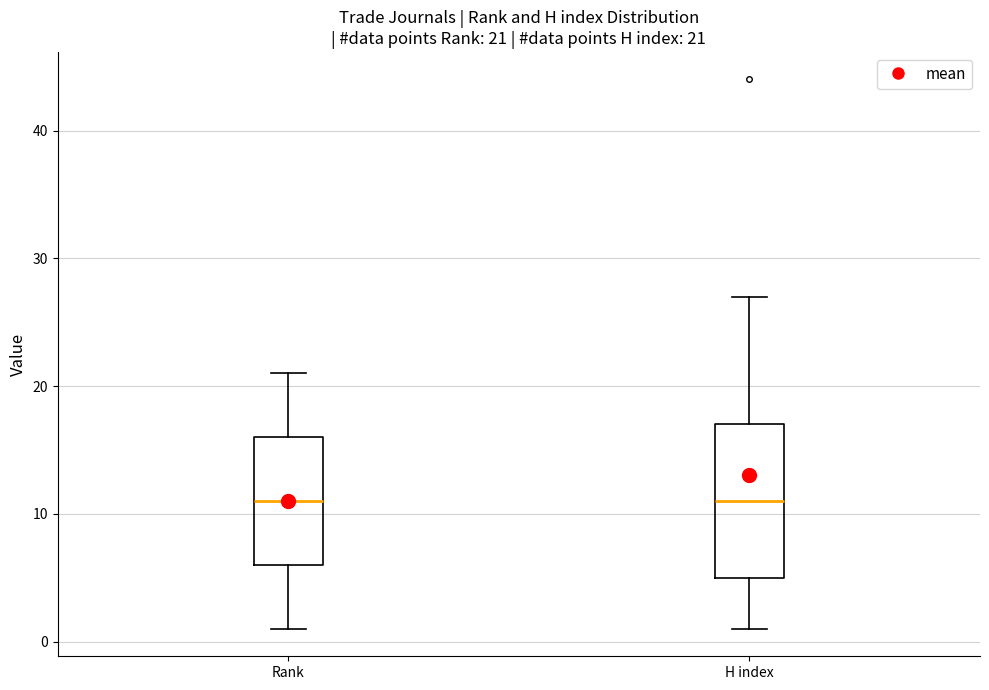

Which box is the tallest, from its lower edge to its upper edge?

H index